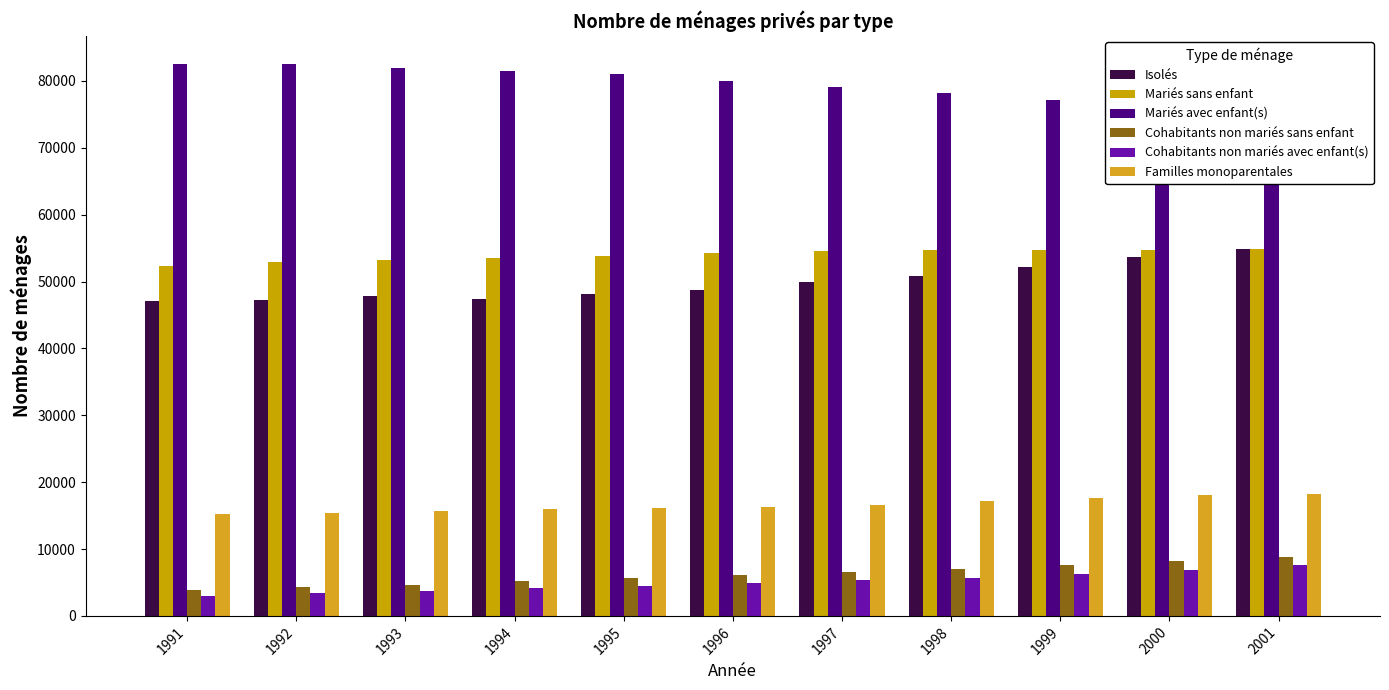

How many bars are there in each group?

6